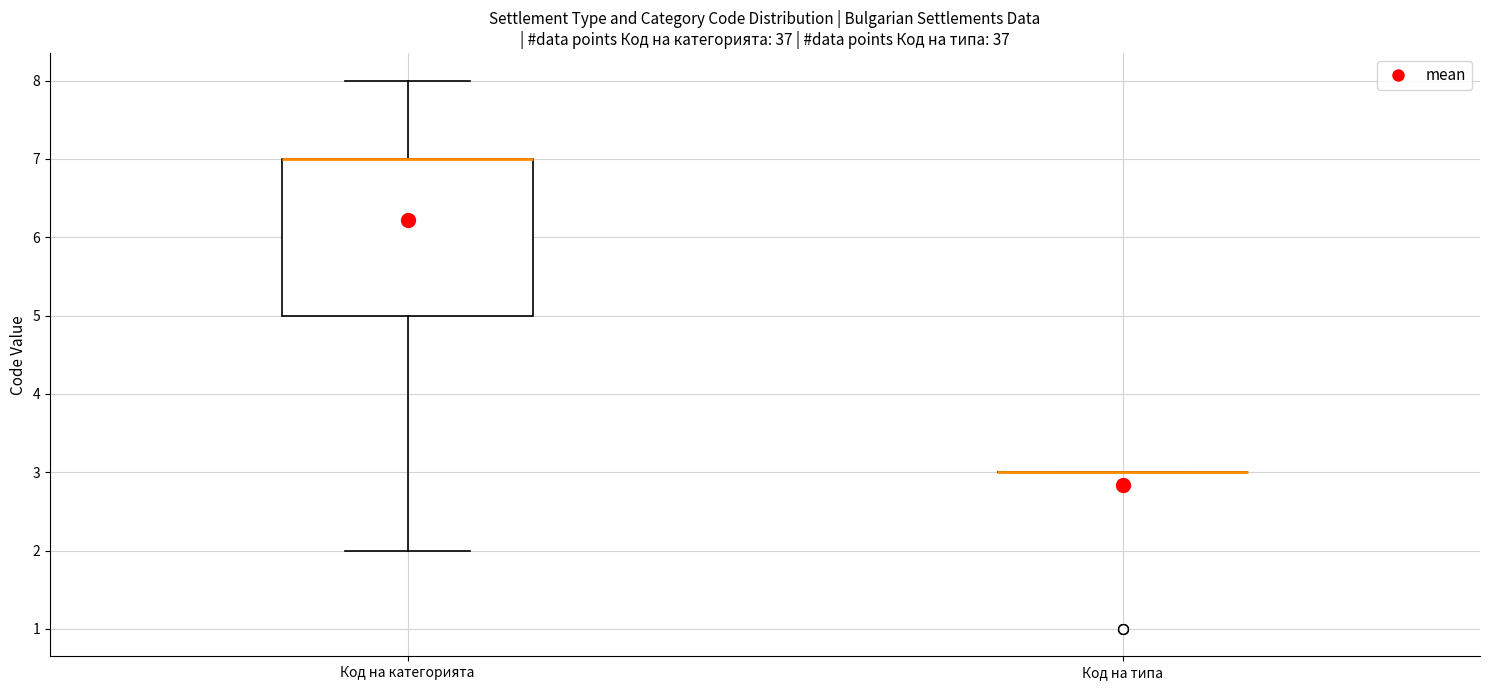

Reading left to right, read every box against the y-axis: the position of its median line, the range the box covers, and the ends of its whiskers. The values are not printed on the chart, so give them approximately, as read against the axis.

Код на категорията: median 7 (drawn on the box's upper edge), box 5 to 7, whiskers 2 to 8
Код на типа: box collapsed to a line at 3, whiskers 3 to 3